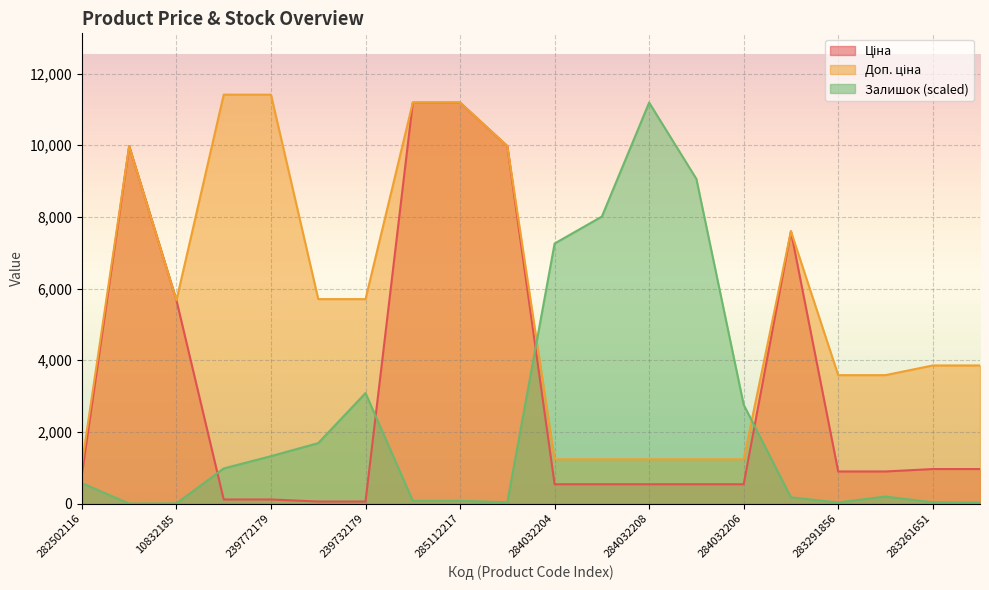

Reading right to left, extract all data points from this chart.

Ціна: 963.5	963.5	895.9	895.9	7596.5	539.0	539.0	539.0	539.0	539.0	9975.0	11188.2	11188.2	57.0	57.0	114.1	114.1	5673.8	9975.0	818.5
Доп. ціна: 3854.0	3854.0	3583.6	3583.6	7596.5	1235.4	1235.4	1235.4	1235.4	1235.4	9975.0	11188.2	11188.2	5705.0	5705.0	11410.0	11410.0	5673.8	9975.0	1109.2
Залишок: 27.4	36.5	196.1	31.9	173.3	2759.4	9058.2	11188.2	8009.1	7256.6	36.5	77.5	77.5	3083.2	1687.6	1322.7	980.6	4.6	0.0	570.1